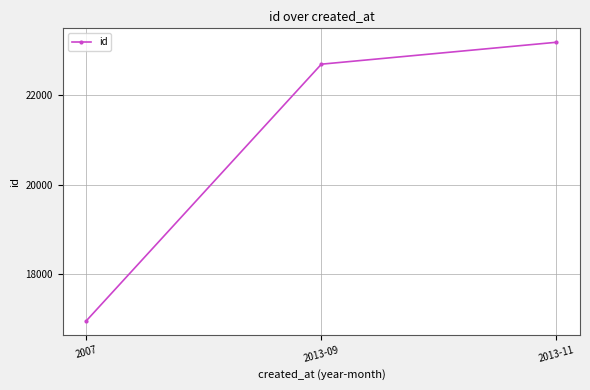

True or false: the data shows 10357 at 2007.

False